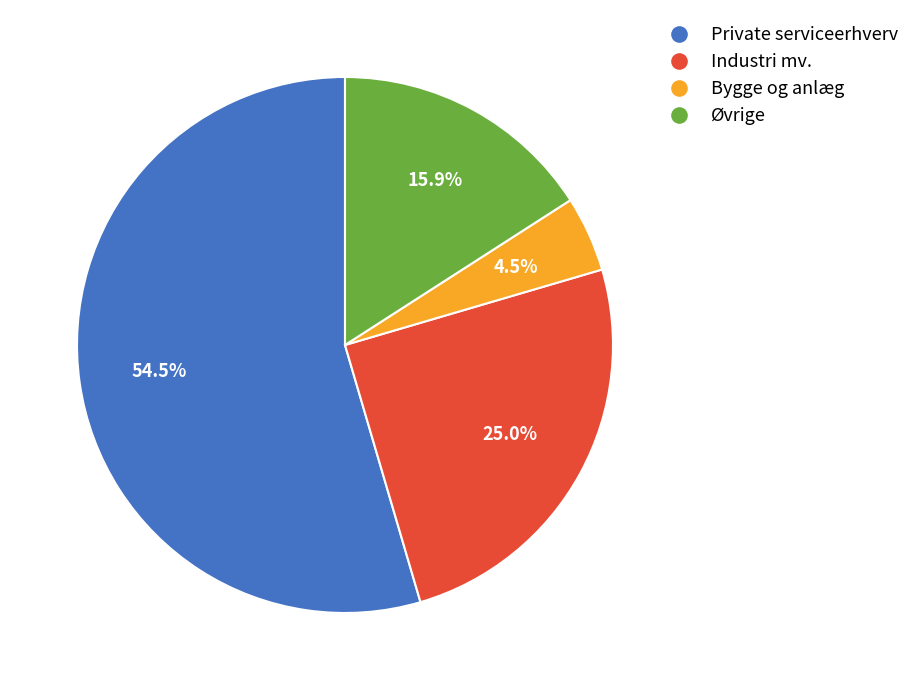

To the nearest percent, what is the combined percentage of Øvrige and Private serviceerhverv?

70%